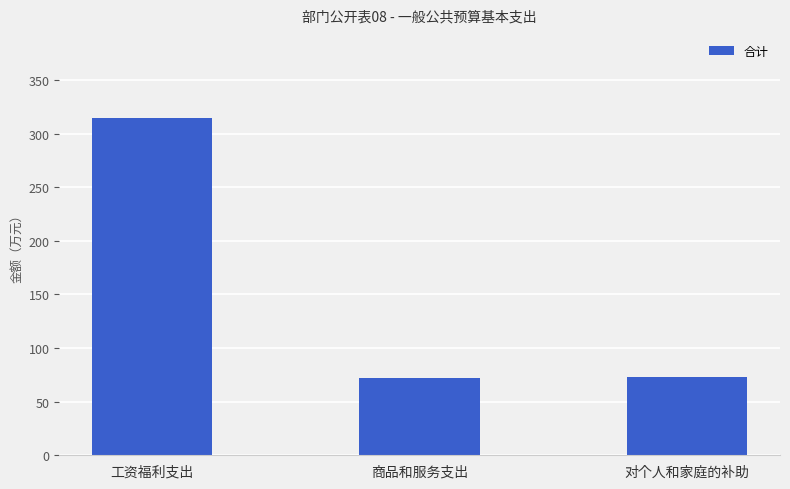

The value at 对个人和家庭的补助 is 39.1. True or false?

False